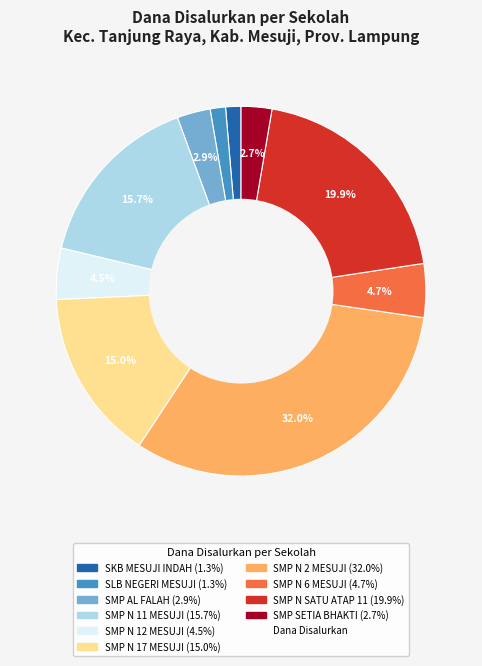

Is there any slice that represents more than half of the pie?

No